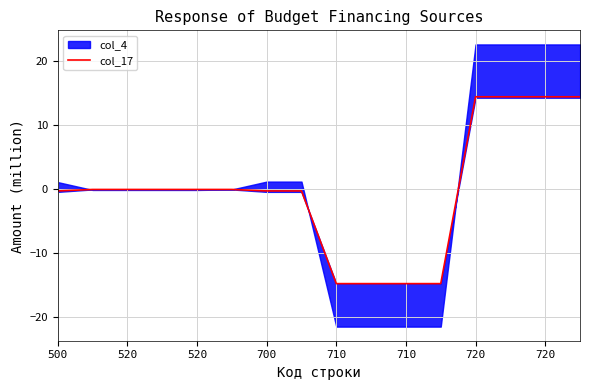

How many lines are shown in the chart?

1